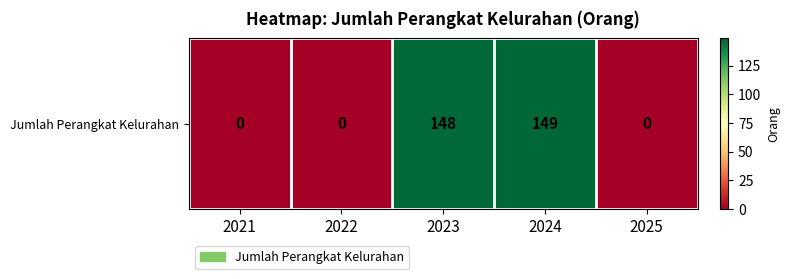

The chart shows a value of 0 at 2022. True or false?

True